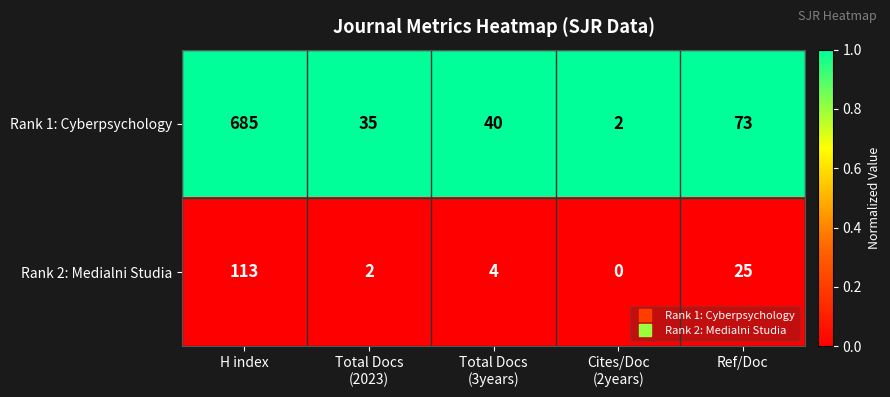

Reading left to right, what are all the values shown in this chart?

Rank 1: Cyberpsychology: 685	35	40	2	73
Rank 2: Medialni Studia: 113	2	4	0	25